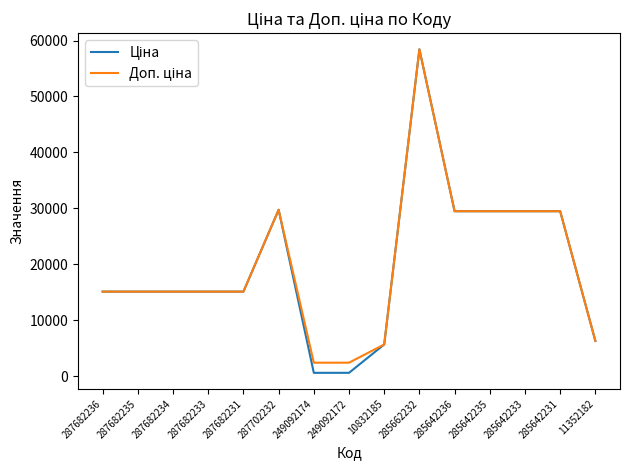

What position from the left is 11352182?

15